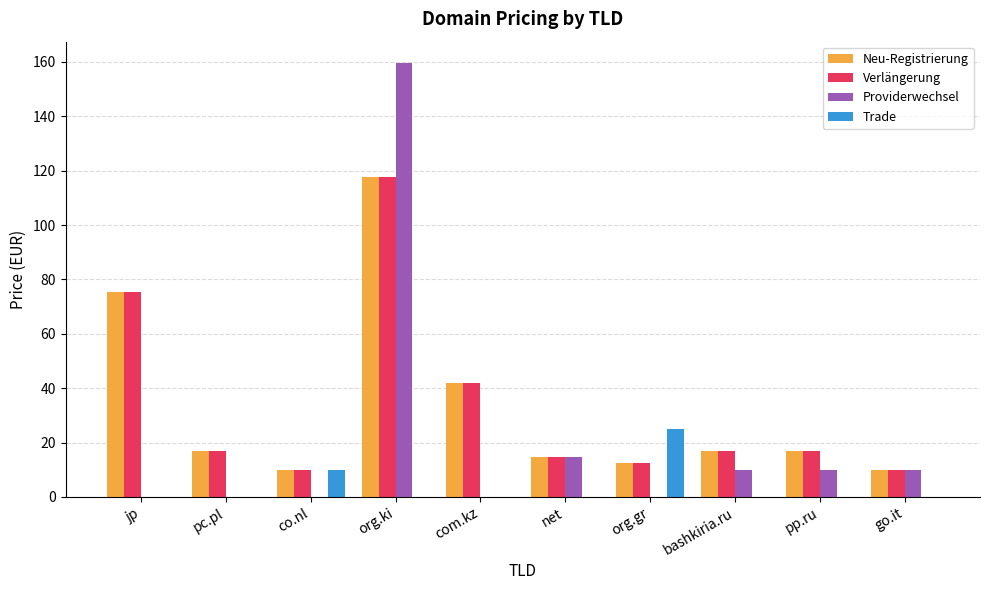

What are all the series names shown in the legend?

Neu-Registrierung, Verlängerung, Providerwechsel, Trade